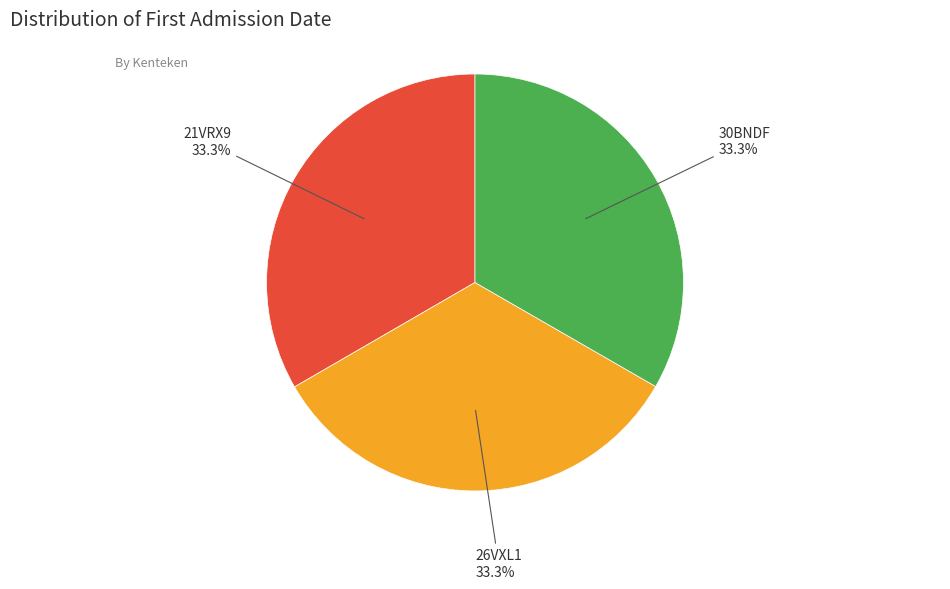

Is there a majority slice in this chart?

No